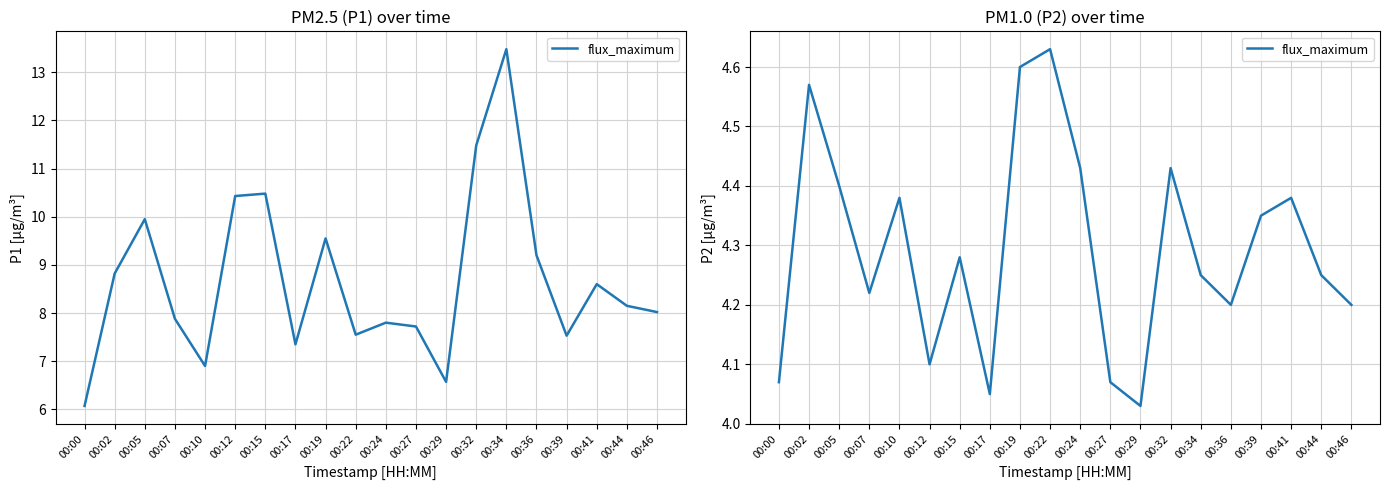

Does the chart display data point markers on the line(s)?

No